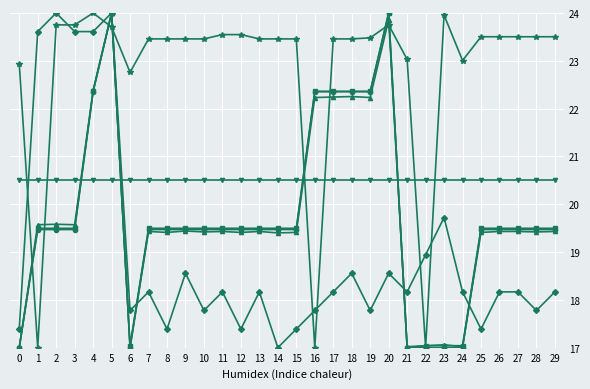

What is the minimum value shown in the chart?

17.0